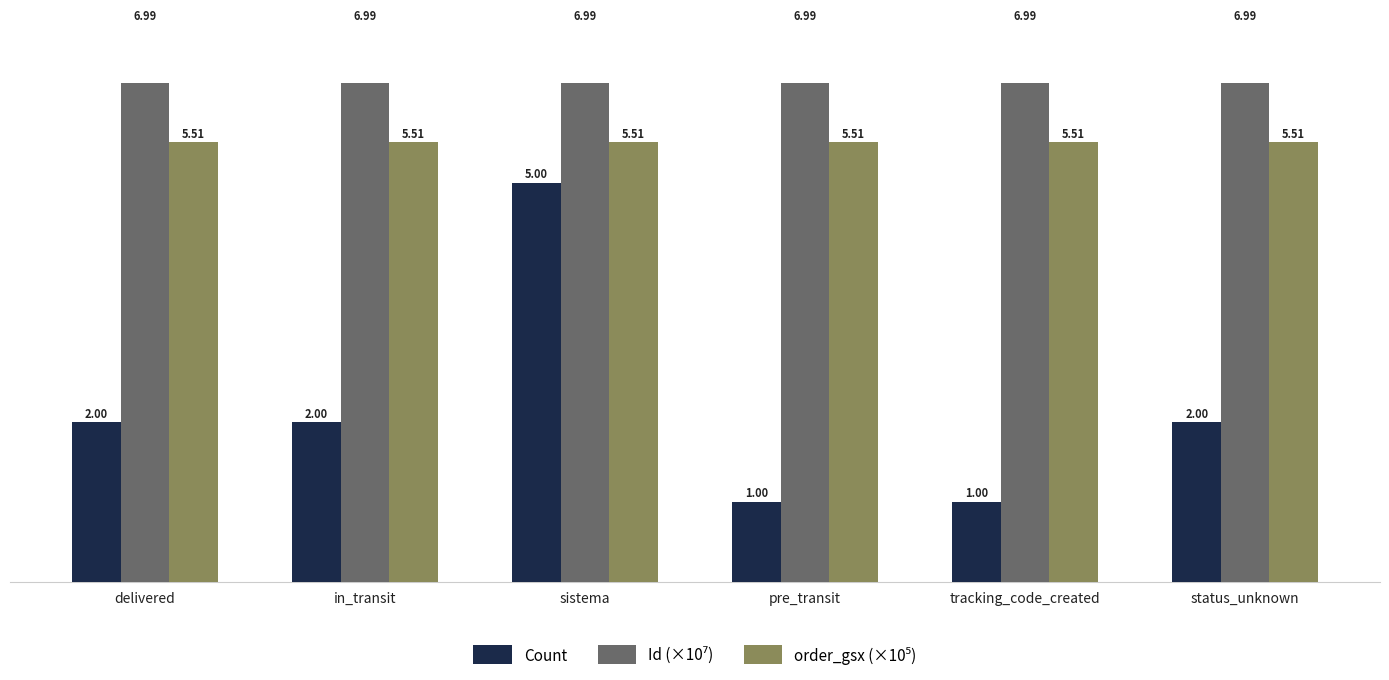

Reading right to left, transcribe all the data shown in this chart.

Count: 2.0	1.0	1.0	5.0	2.0	2.0
Id (×10⁷): 7.0	7.0	7.0	7.0	7.0	7.0
order_gsx (×10⁵): 5.5	5.5	5.5	5.5	5.5	5.5